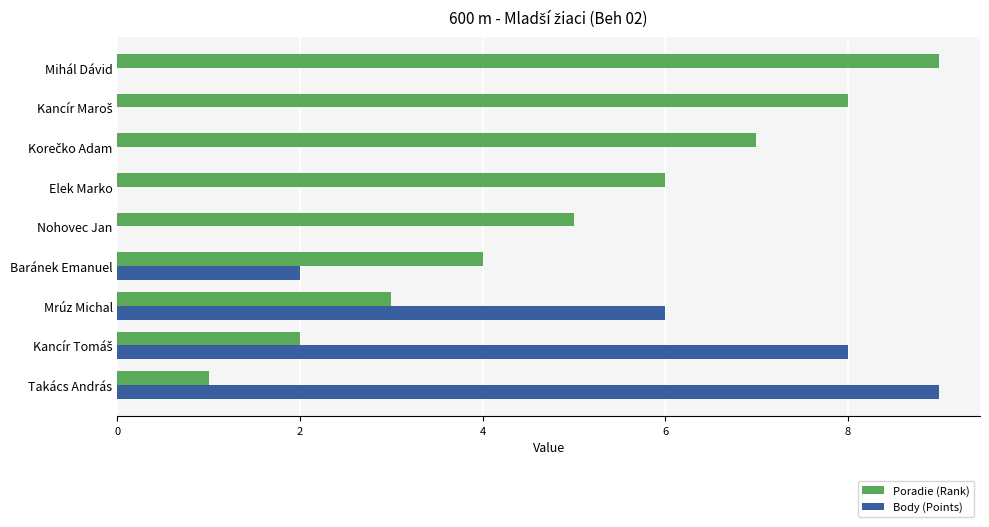

What is the total value across all series at Takács András?

10